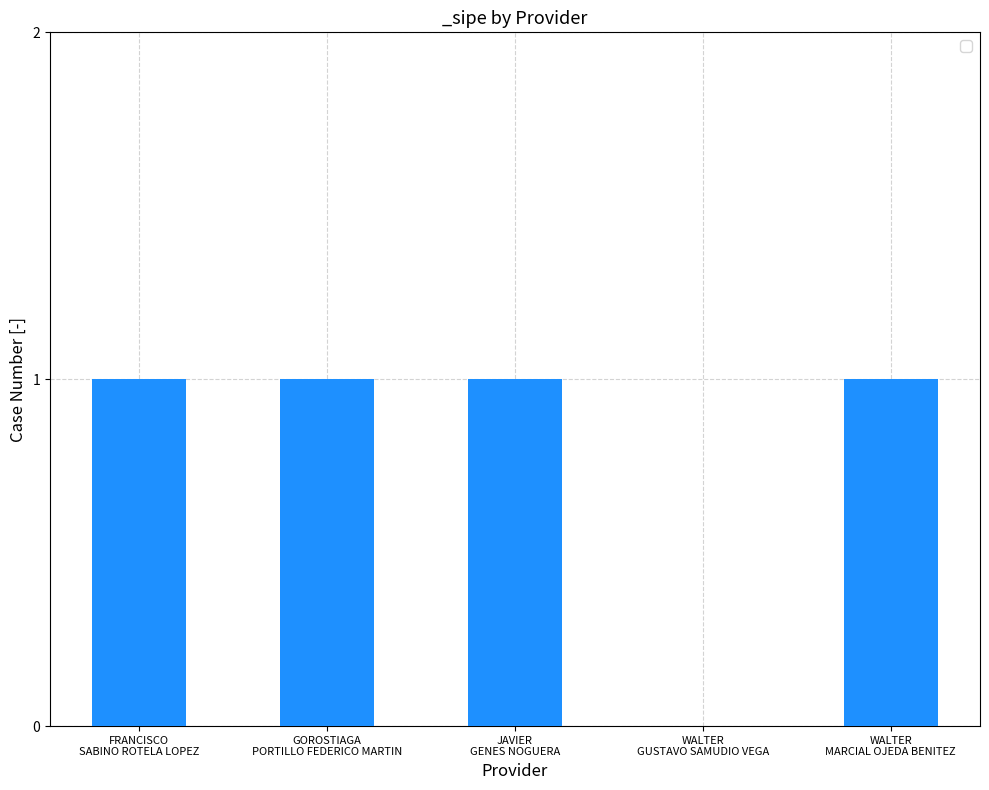

What is the sum of all values?

4